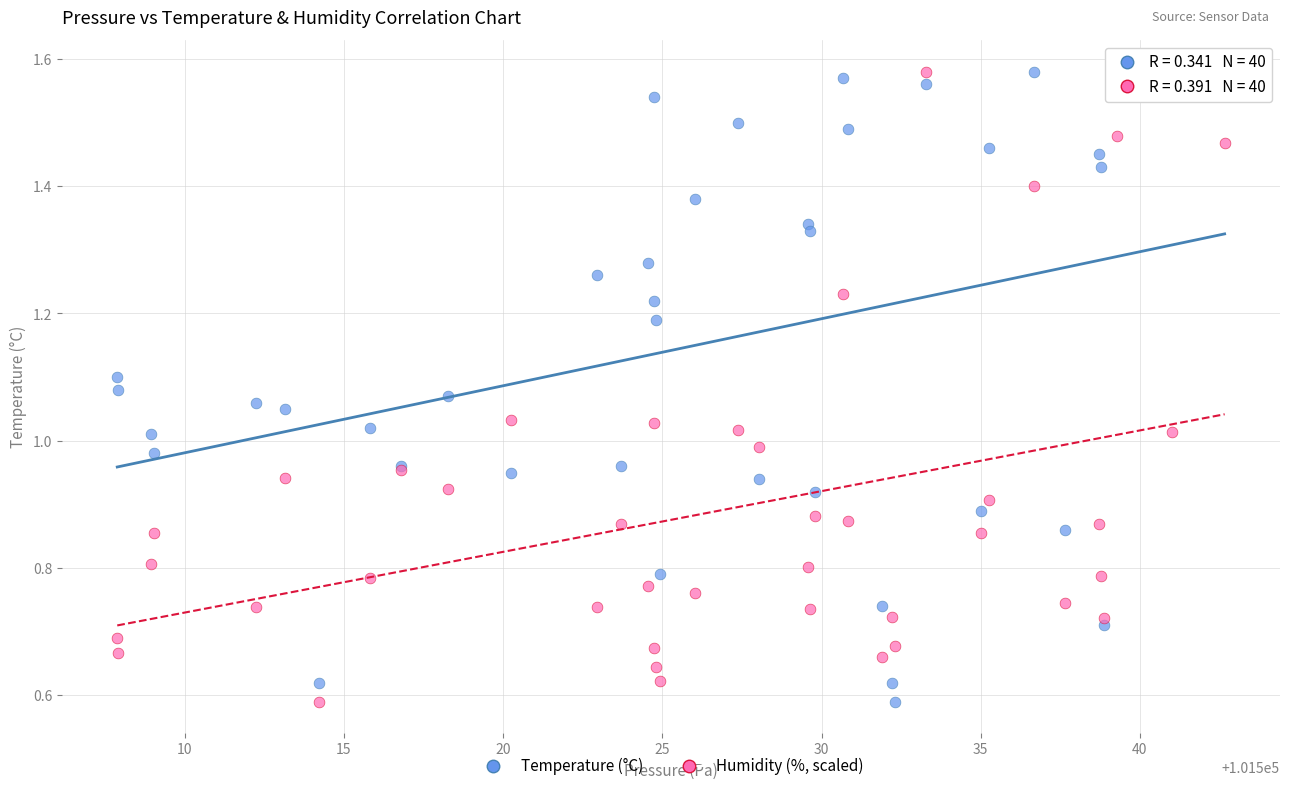

What is the X range (max minus min) for the scatter plot?

34.8